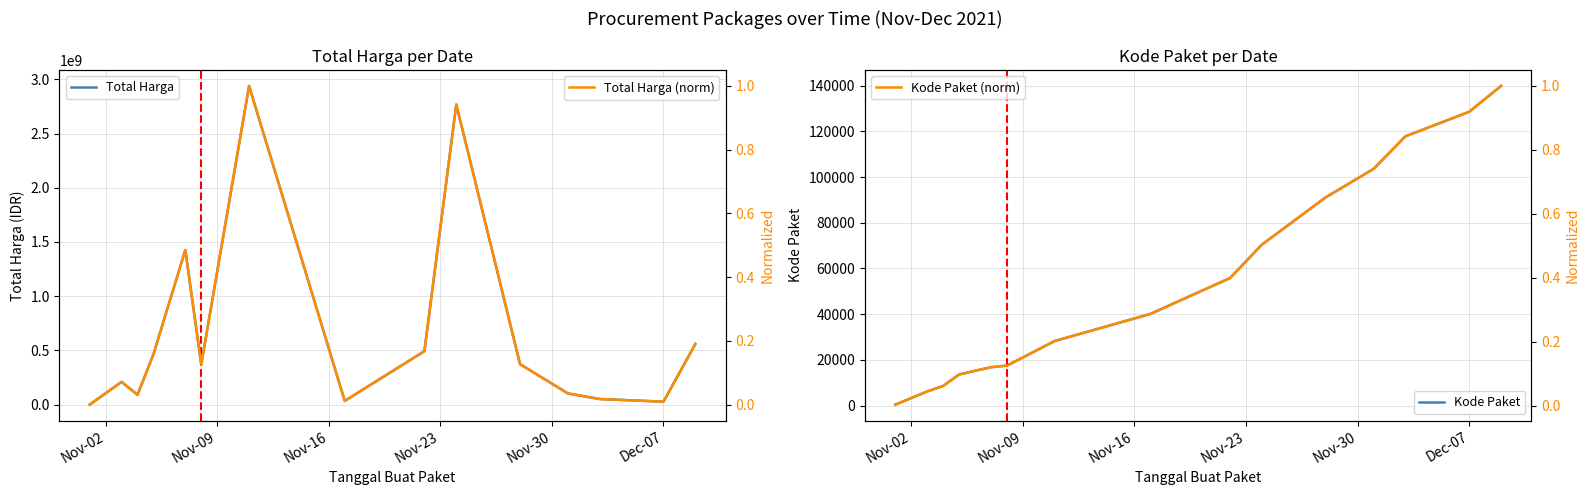

The value of Total Harga at 6 is 743679544.7. True or false?

False